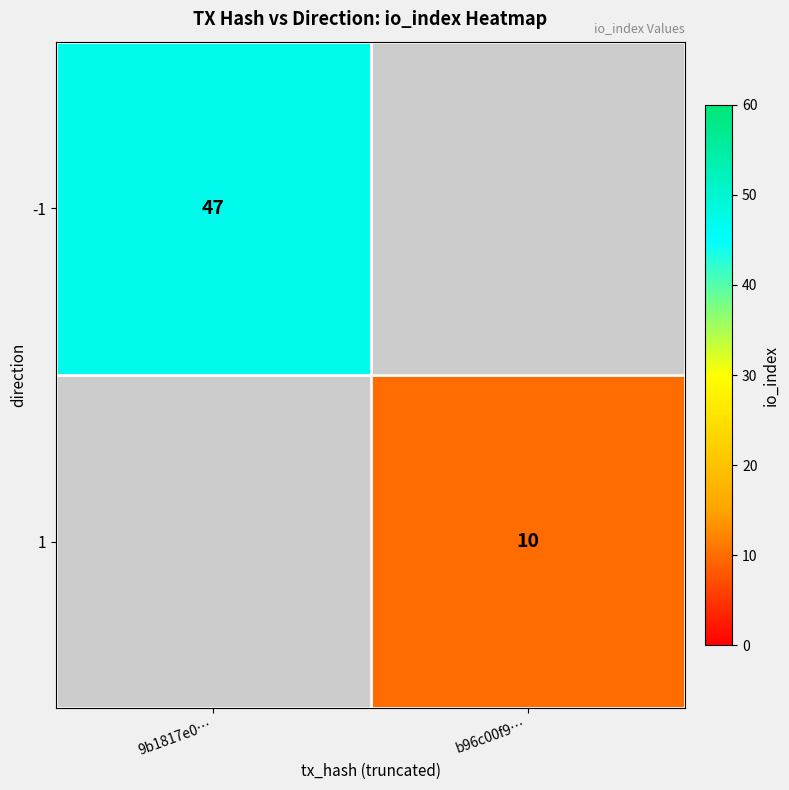

True or false: -1 has a value of 74 at 9b1817e0….

False